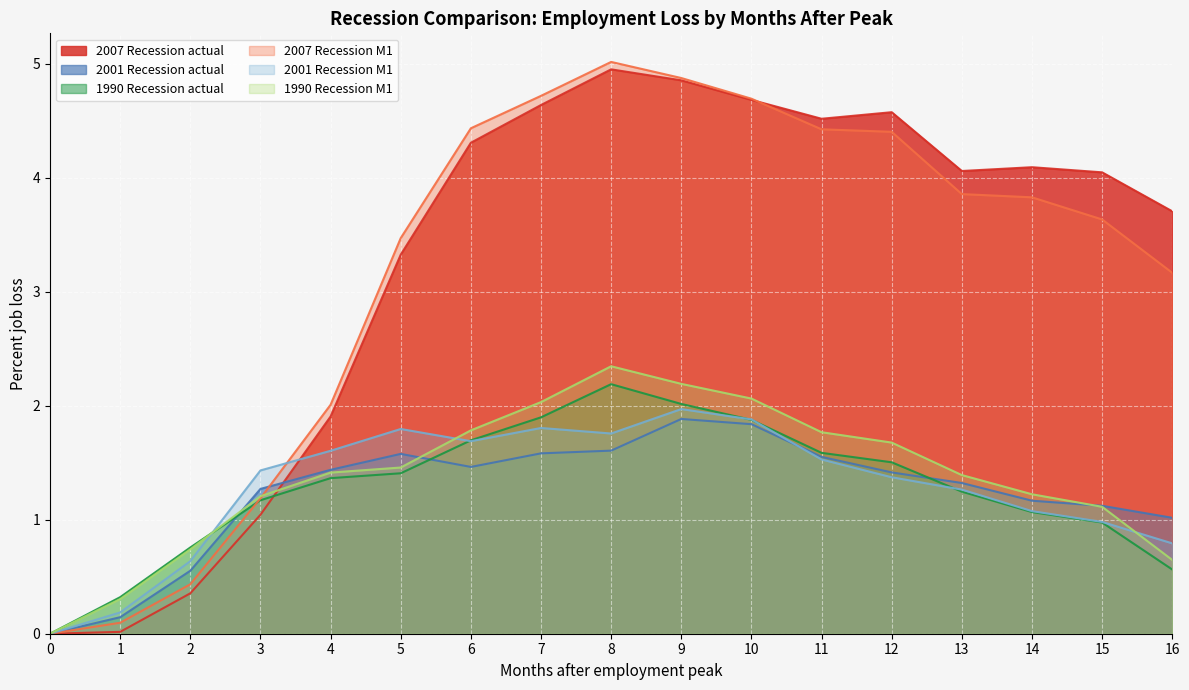

Rank the series at 2 from highest to lowest value.

1990 Recession actual, 1990 Recession M1, 2001 Recession M1, 2001 Recession actual, 2007 Recession M1, 2007 Recession actual